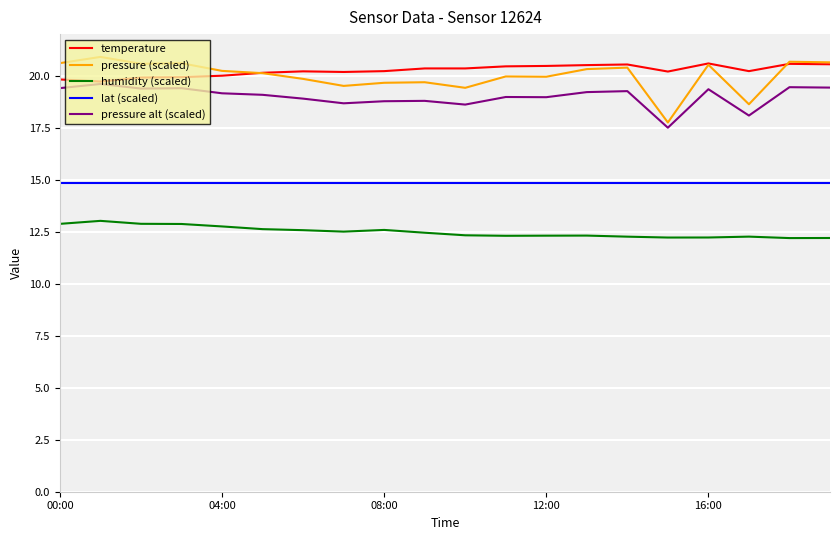

True or false: pressure alt (scaled) and humidity (scaled) cross at least once.

False